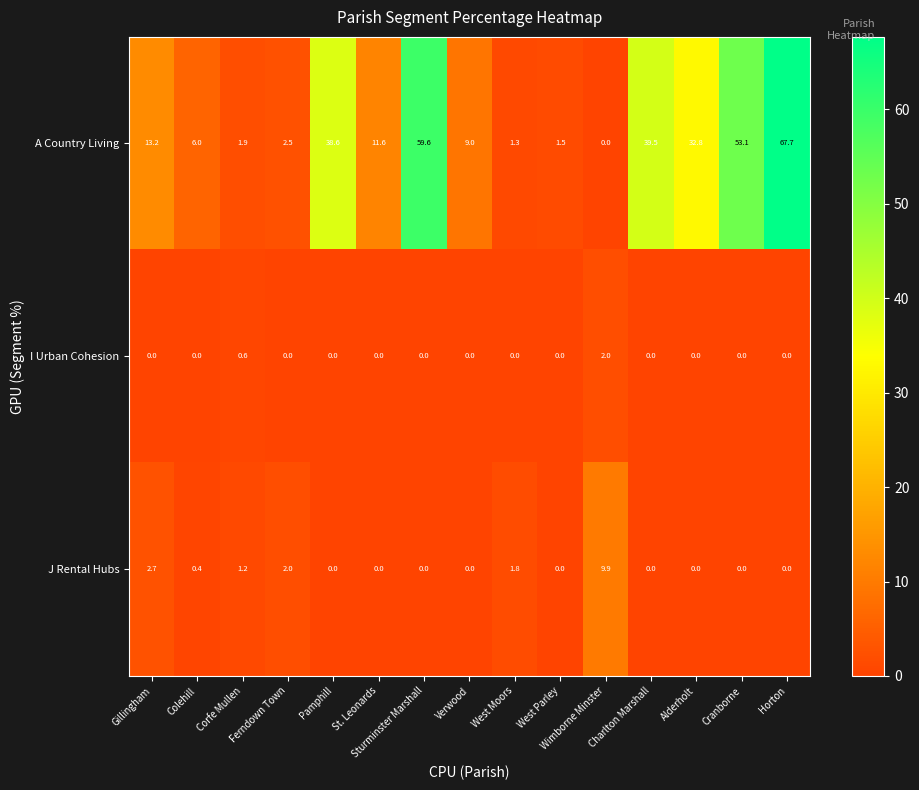

Is it true that A Country Living equals 1.5 at West Parley?

True